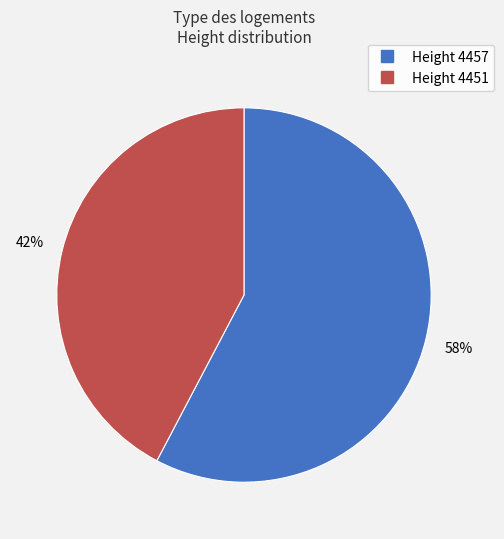

To the nearest percent, what is the average slice percentage?

50%